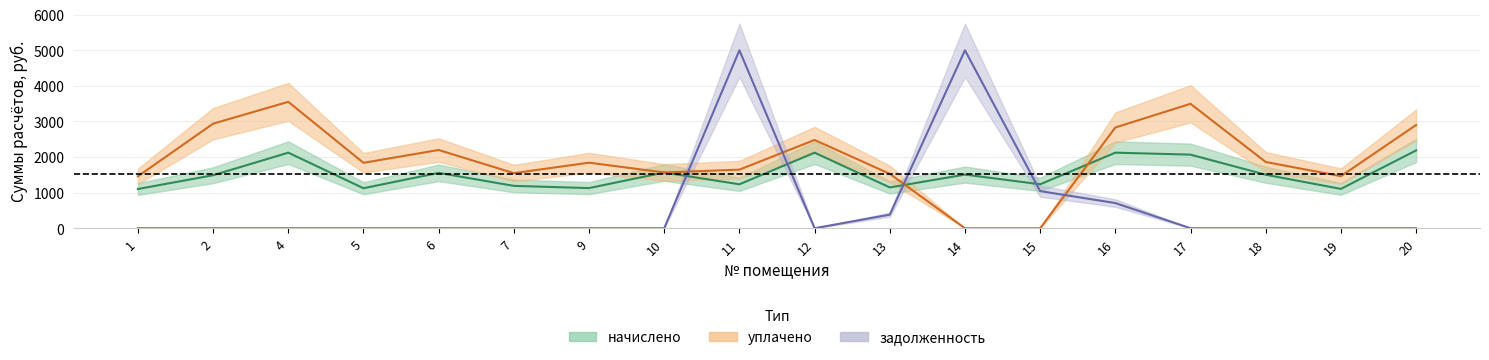

How many values in уплачено are above zero?

16